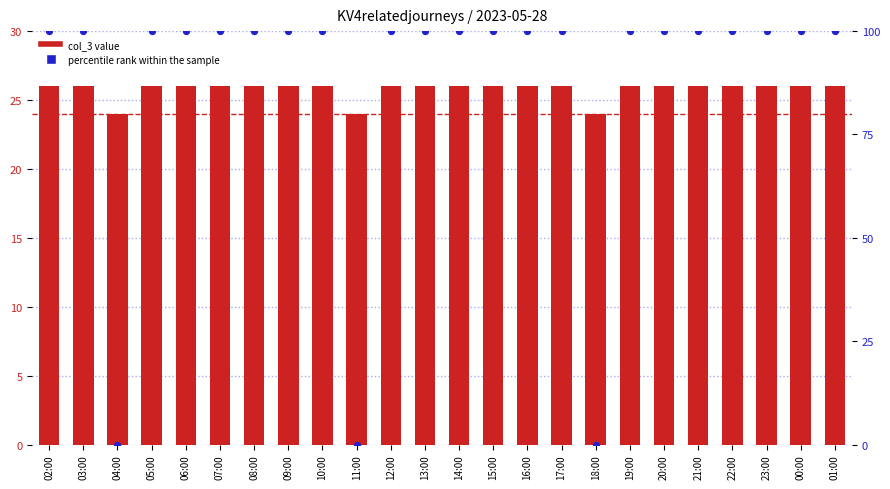

Which series reaches the minimum Y coordinate?

percentile rank within the sample